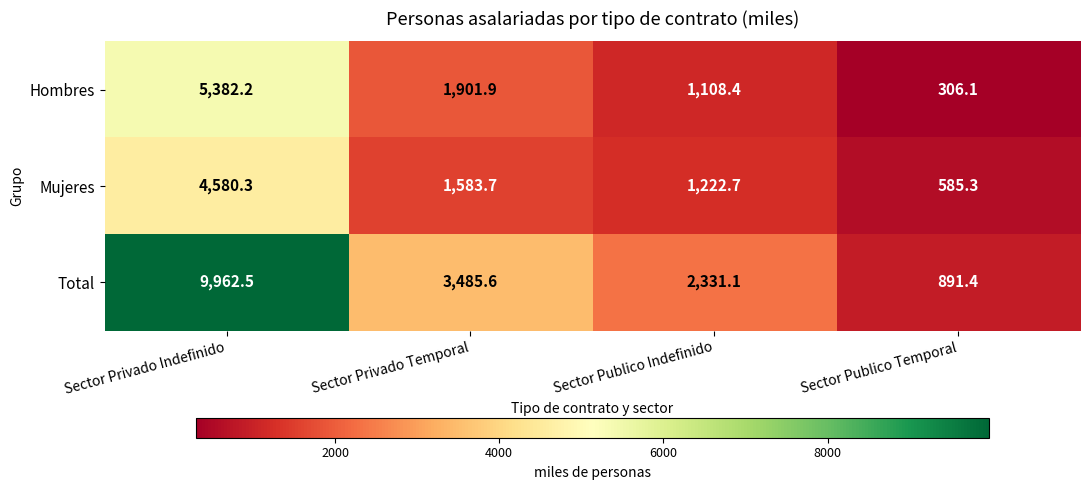

Reading right to left, extract all data points from this chart.

Hombres: Sector Publico Temporal=306.1	Sector Publico Indefinido=1108.4	Sector Privado Temporal=1901.9	Sector Privado Indefinido=5382.2
Mujeres: Sector Publico Temporal=585.3	Sector Publico Indefinido=1222.7	Sector Privado Temporal=1583.7	Sector Privado Indefinido=4580.3
Total: Sector Publico Temporal=891.4	Sector Publico Indefinido=2331.1	Sector Privado Temporal=3485.6	Sector Privado Indefinido=9962.5